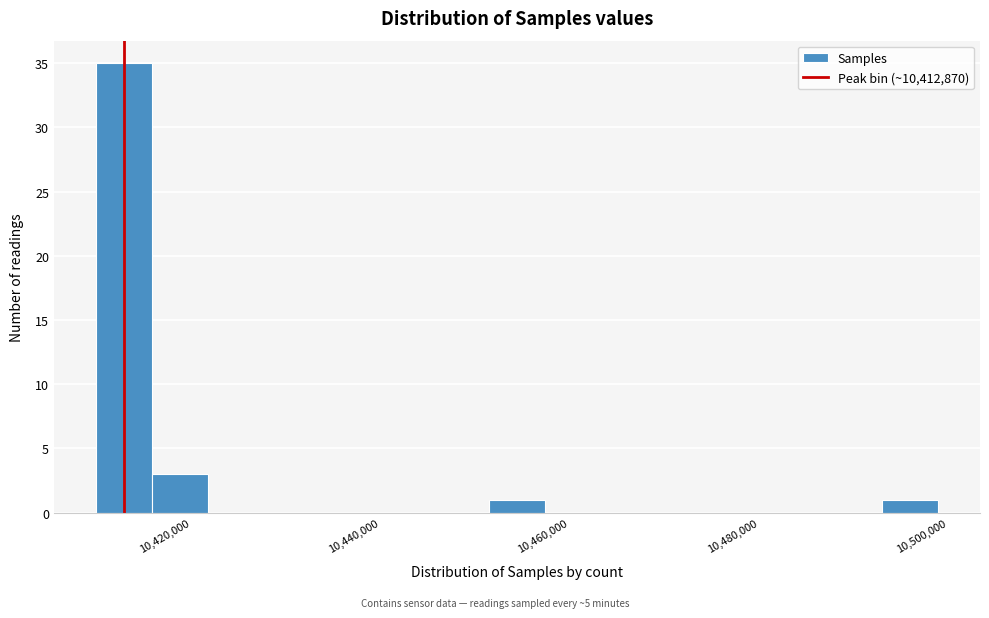

Around what value on the x-axis is the tallest bar? Give the approximate position of its centre, as read against the axis.

10412000